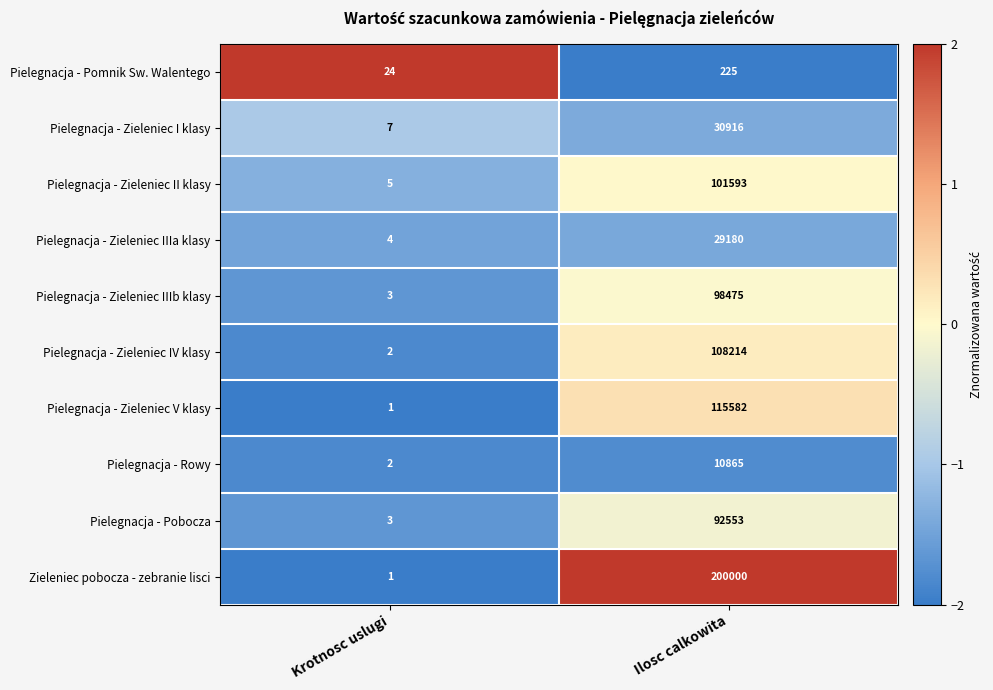

What is the sum of all Pielegnacja - Rowy values?

10867